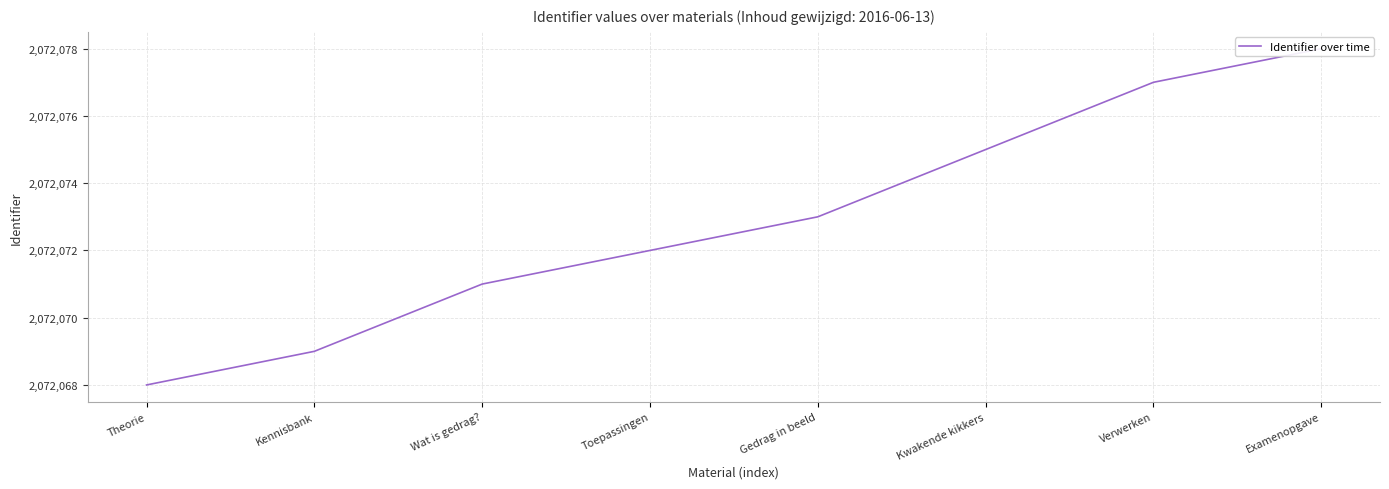

What is the maximum value shown in the chart?

2072078